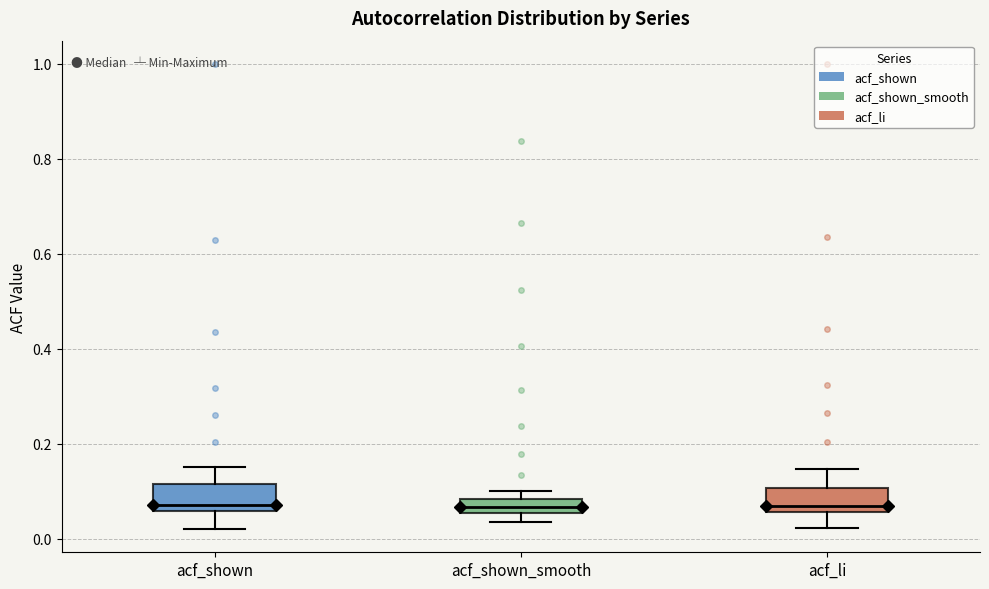

Where does the median line of the box for acf_li sit on the y-axis? The values are not printed on the chart, so give them approximately, as read against the axis.

0.08